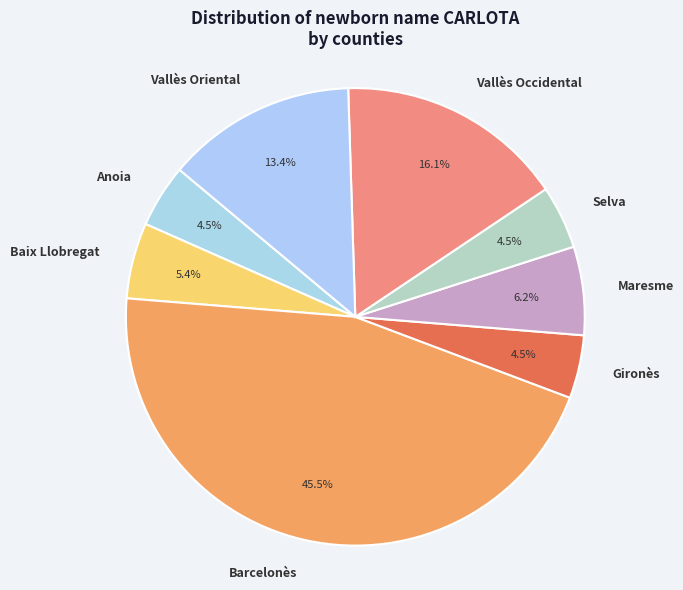

Does Baix Llobregat account for over 50% of the chart?

No